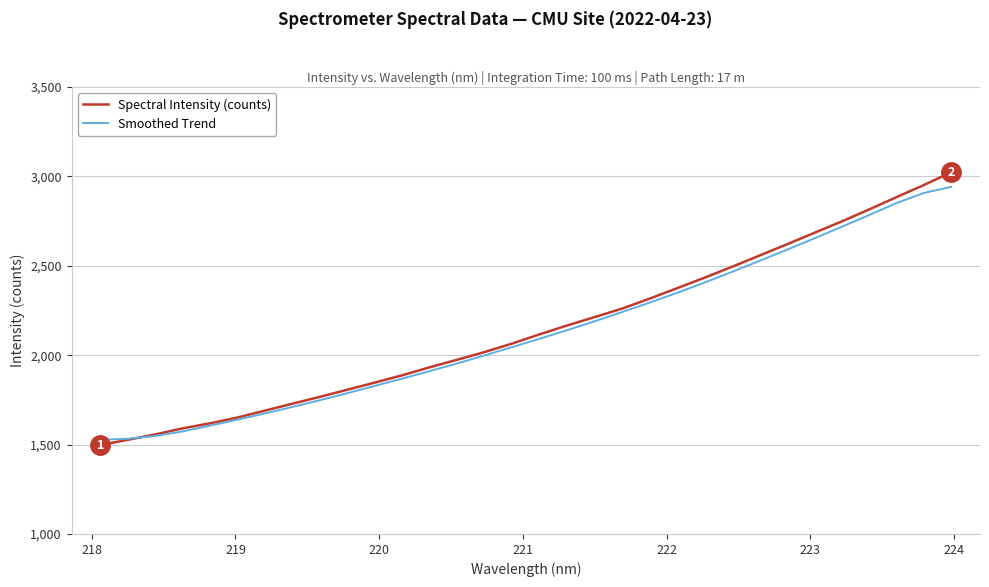

Which series has the widest spread of values?

Spectral Intensity (counts)